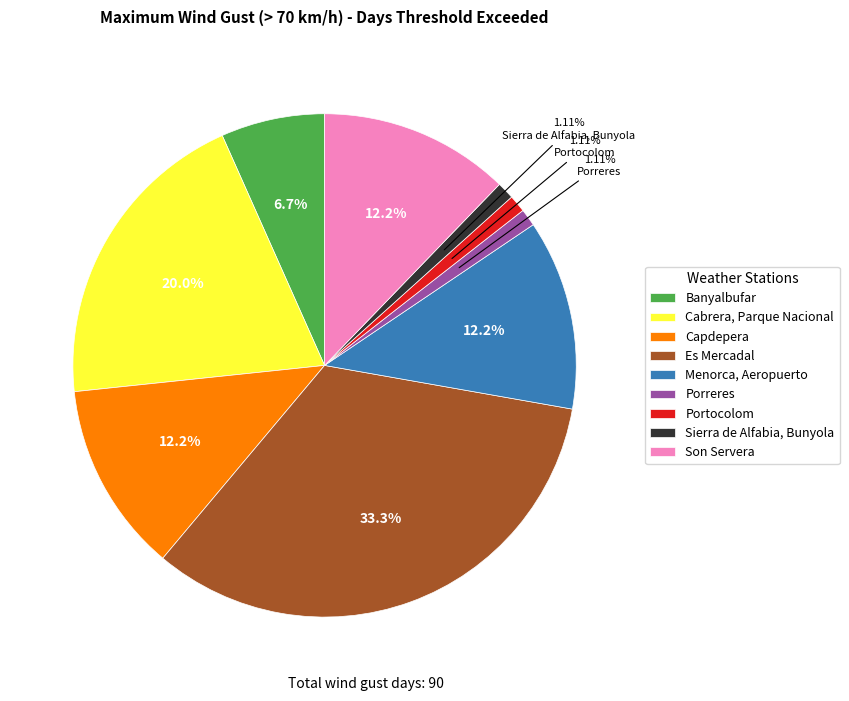

Is it true that Capdepera is 12% of the pie?

True